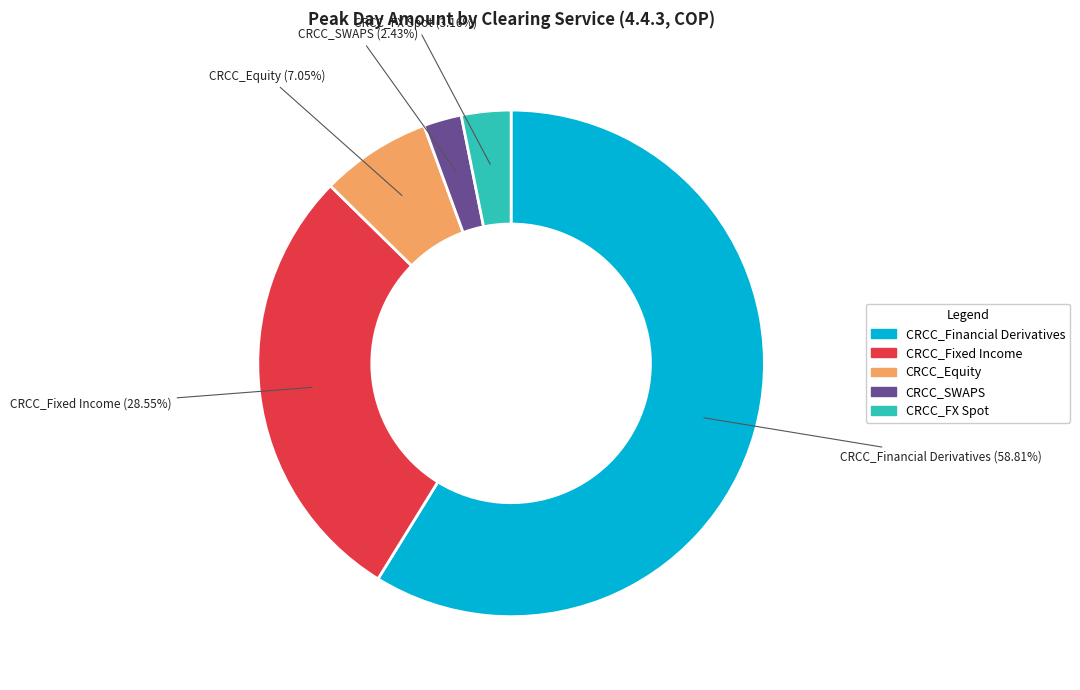

To the nearest percent, what percentage of the pie is CRCC_Financial Derivatives?

59%